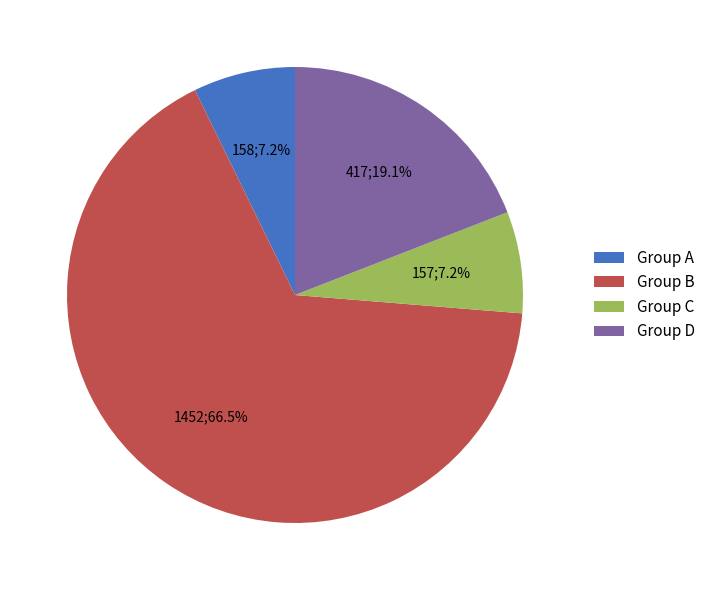

How many segments does this pie chart have?

4